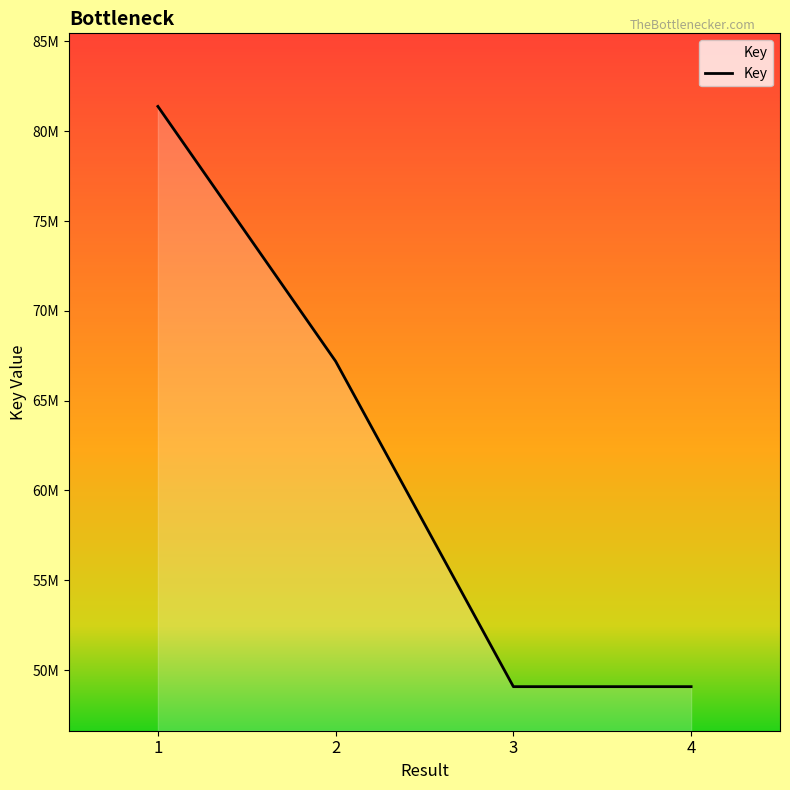

What value does the data have at 2, to the nearest 50?

67191350